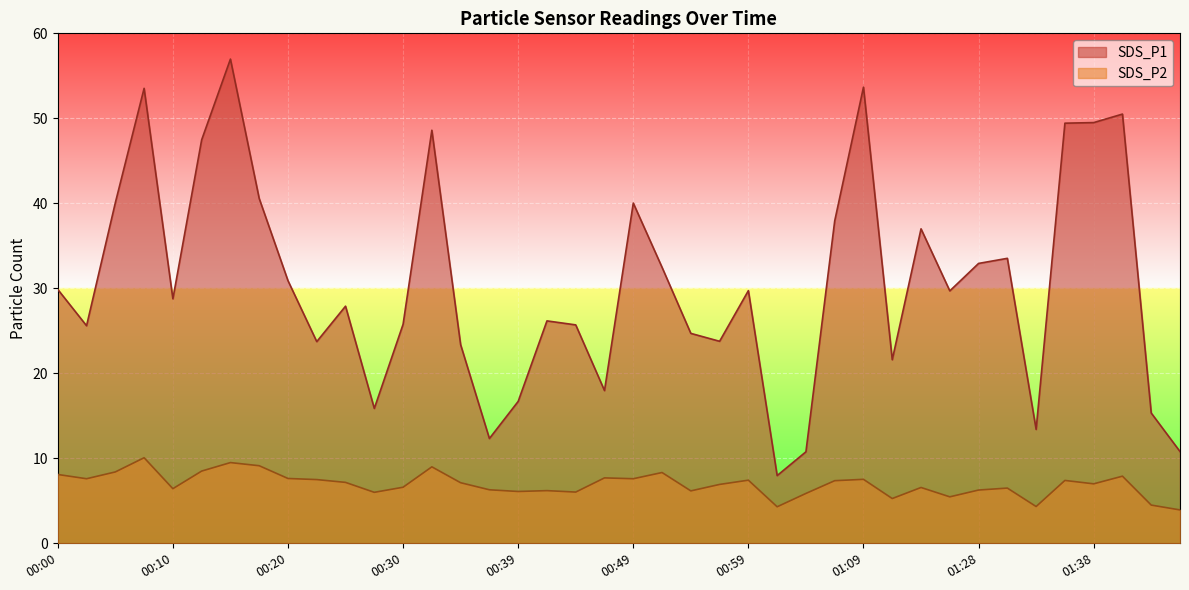

How many lines are shown in the chart?

2